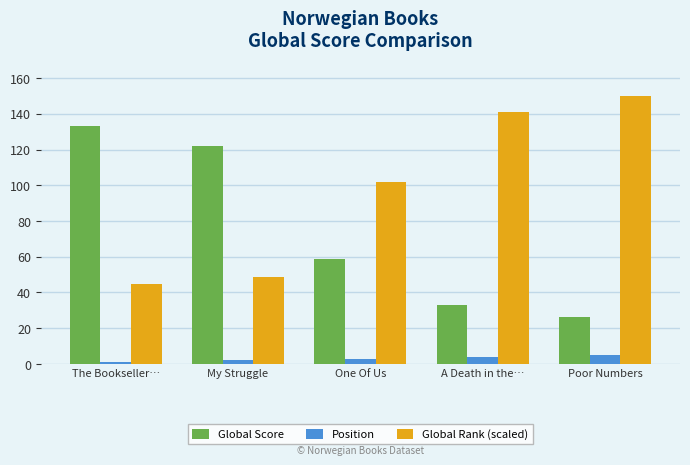

What is the spread (max minus min) of values at Poor Numbers?

145.0